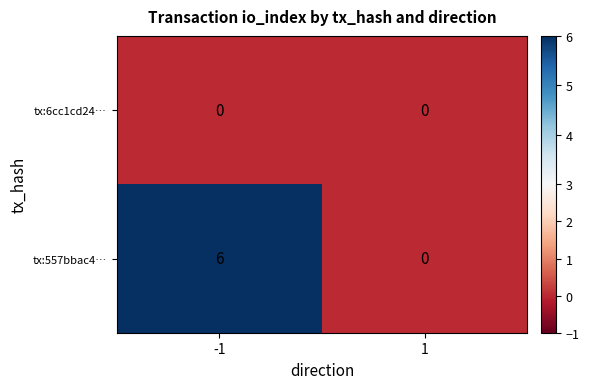

What is the sum of the tx:557bbac4… values at -1 and 1?

6